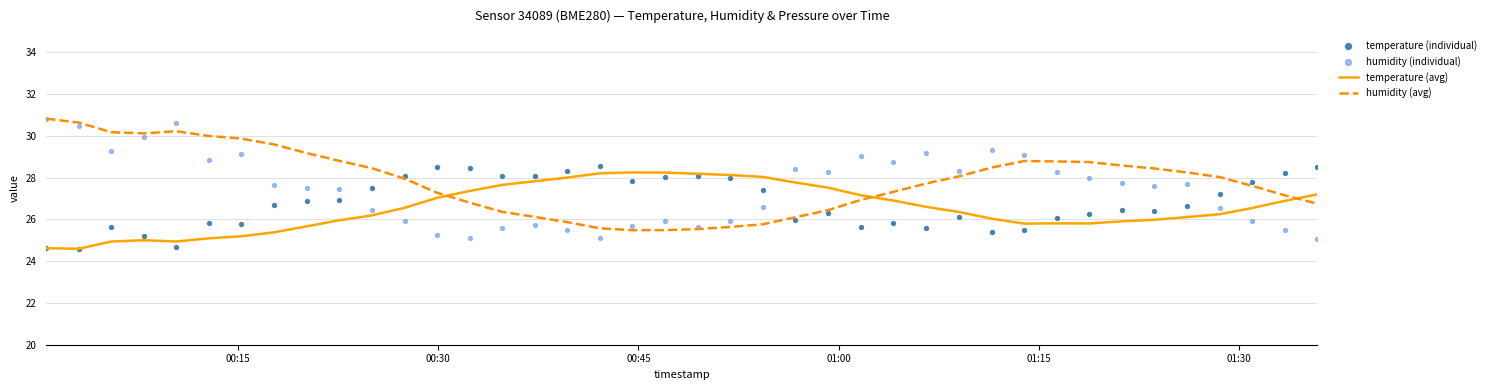

Which series reaches the minimum Y coordinate?

temperature (individual)